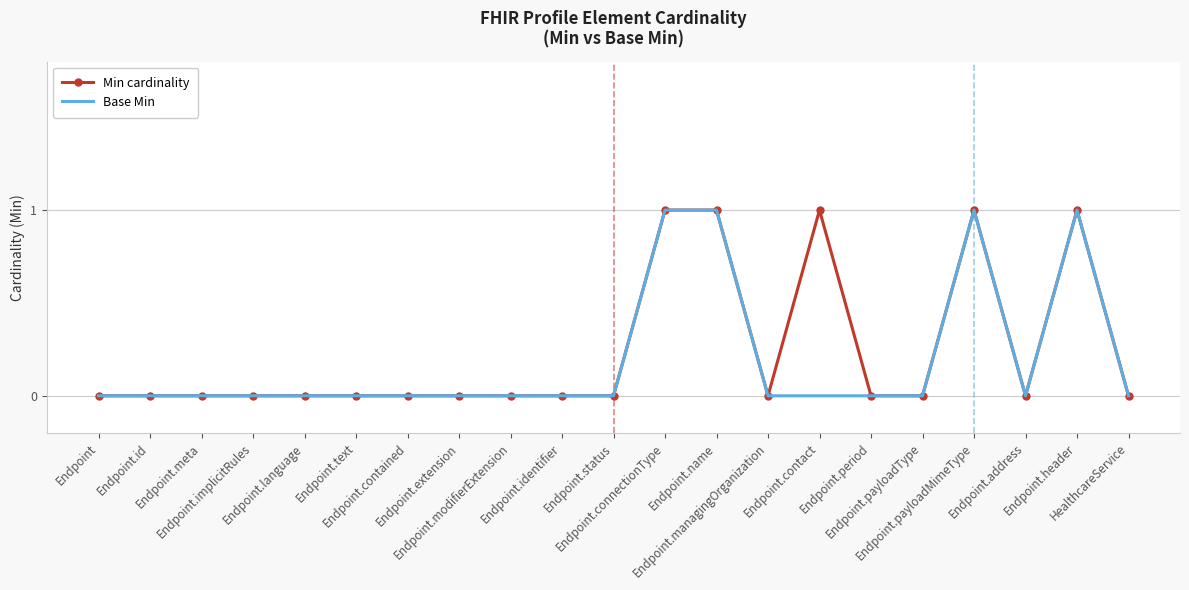

What position from the right is Endpoint.extension?

14